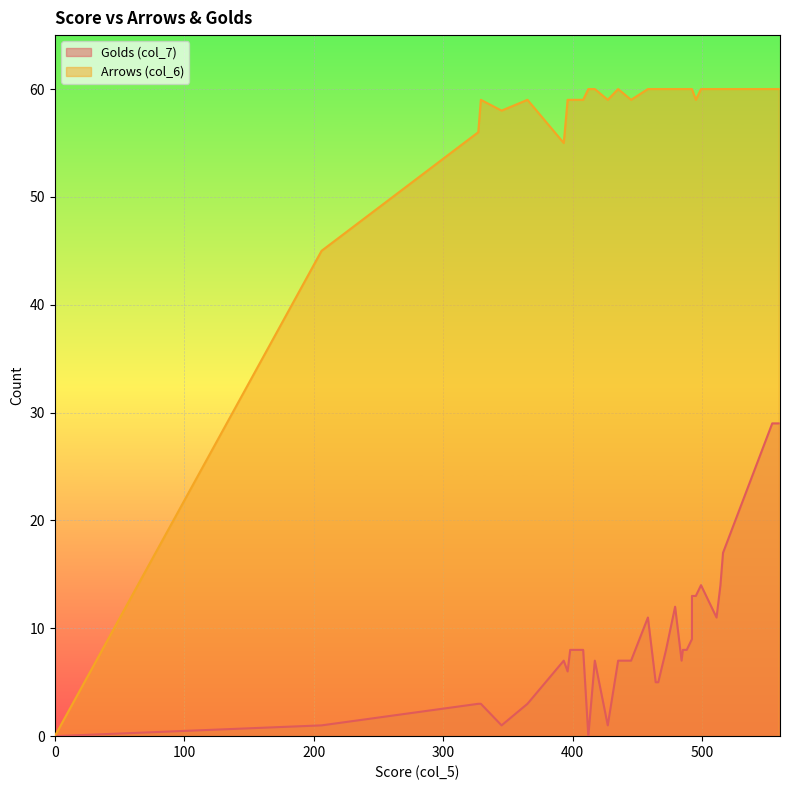

What is the average value of the Golds (col_7) series?

8